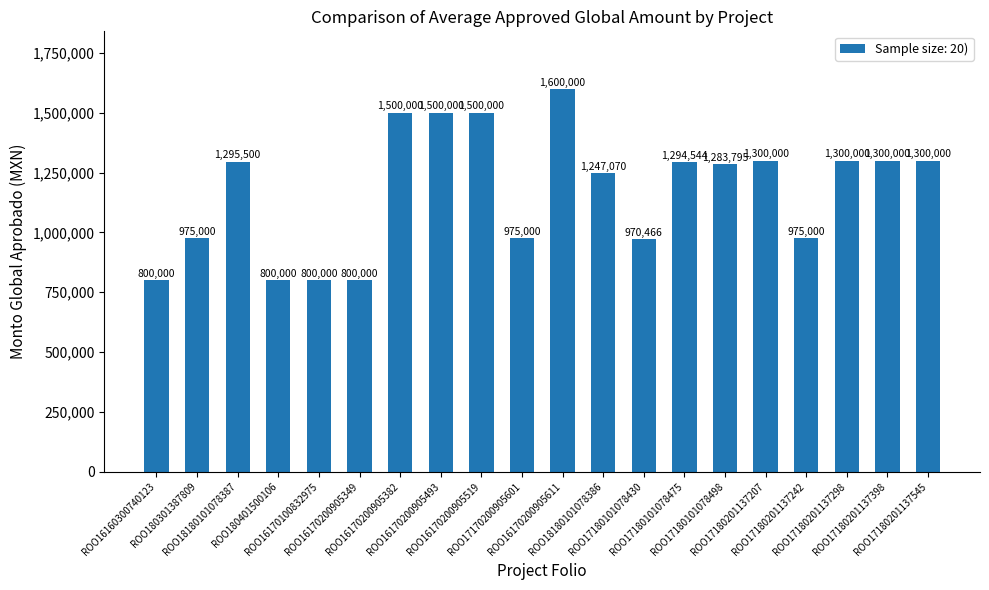

What is the greatest value displayed?

1600000